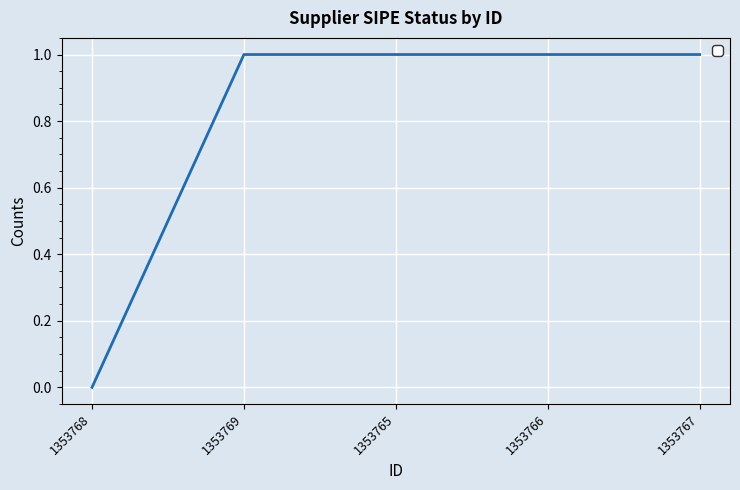

True or false: there are more than 2 points higher than both neighbors.

False